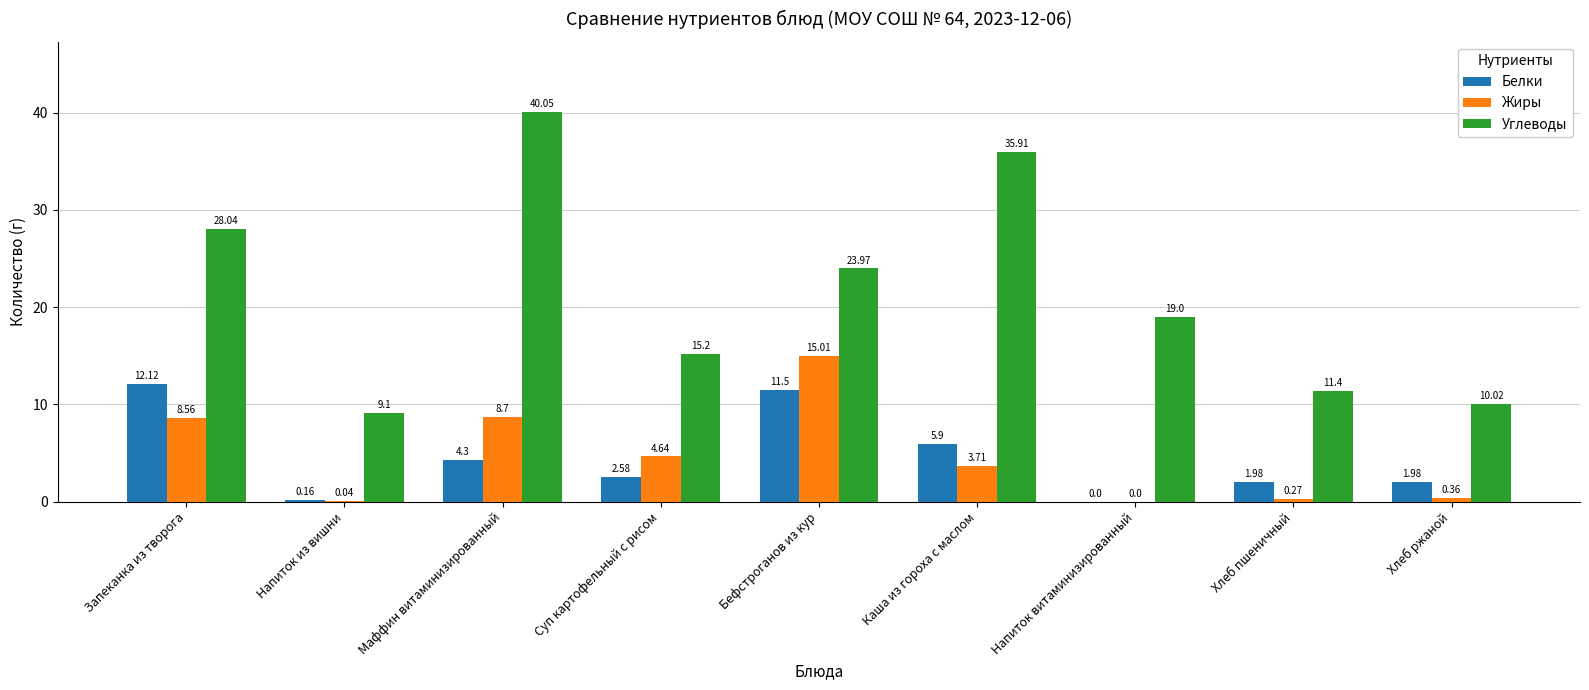

At which category does the chart reach its peak across all series?

Маффин витаминизированный